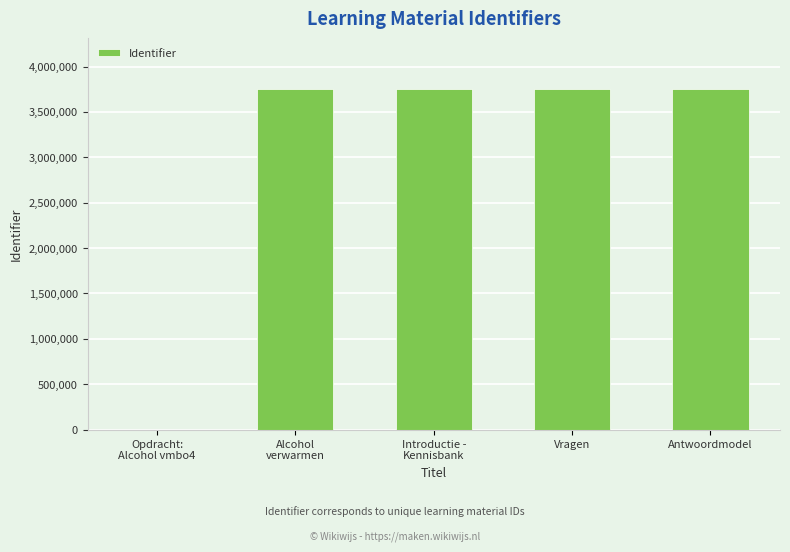

What is the ratio of the value at Introductie -
Kennisbank to the value at Alcohol
verwarmen?

1.0